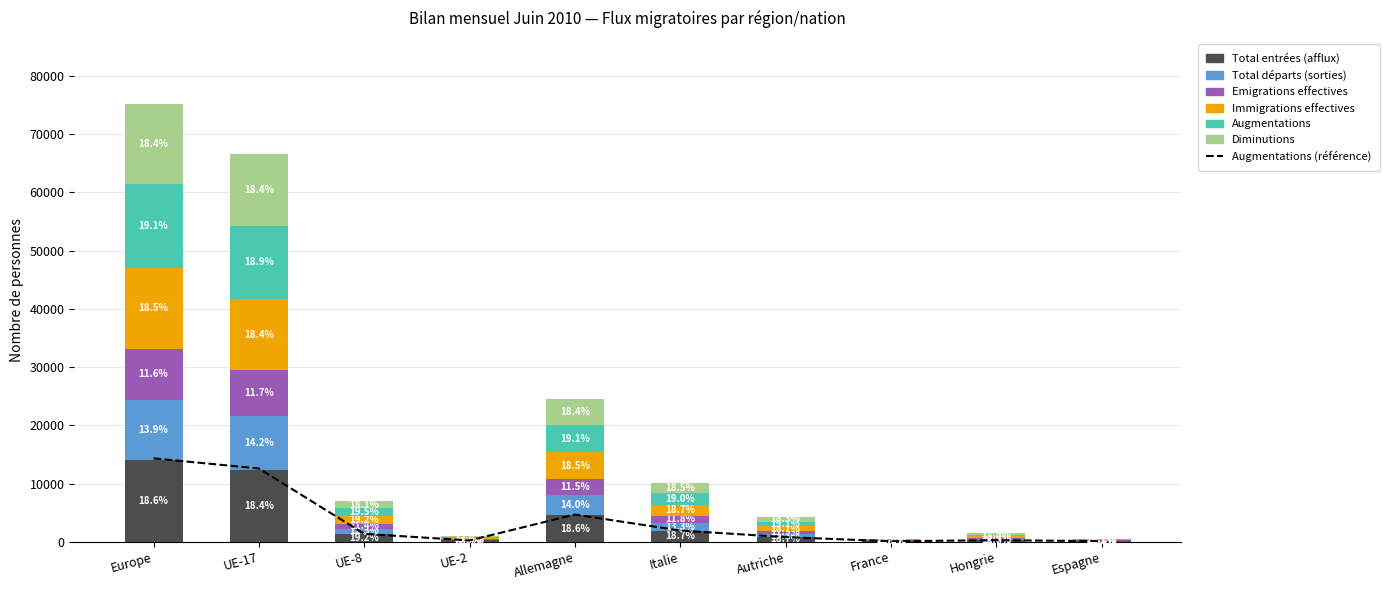

What is the sum of all Total départs (sorties) values?

26540